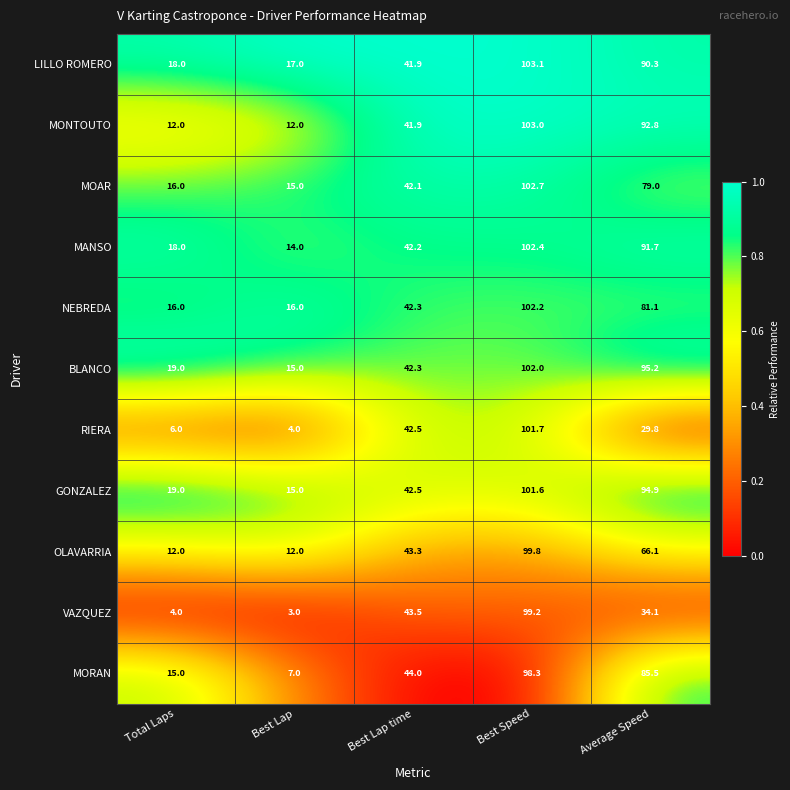

True or false: MONTOUTO has a value of 12.0 at Total Laps.

True